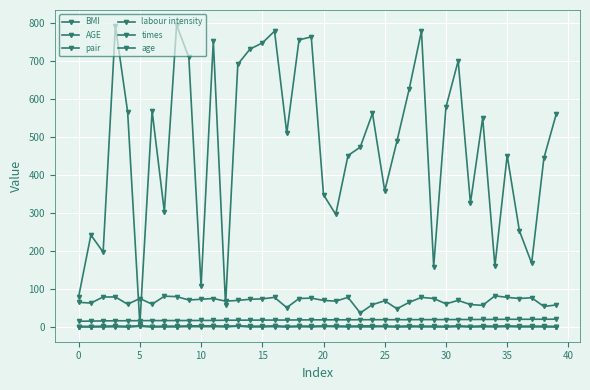

Which series ends up on top after the final intersection of age and labour intensity?

labour intensity